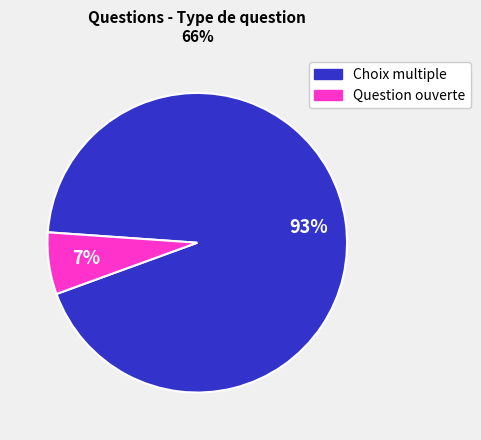

Which has a higher value, Question ouverte or Choix multiple?

Choix multiple